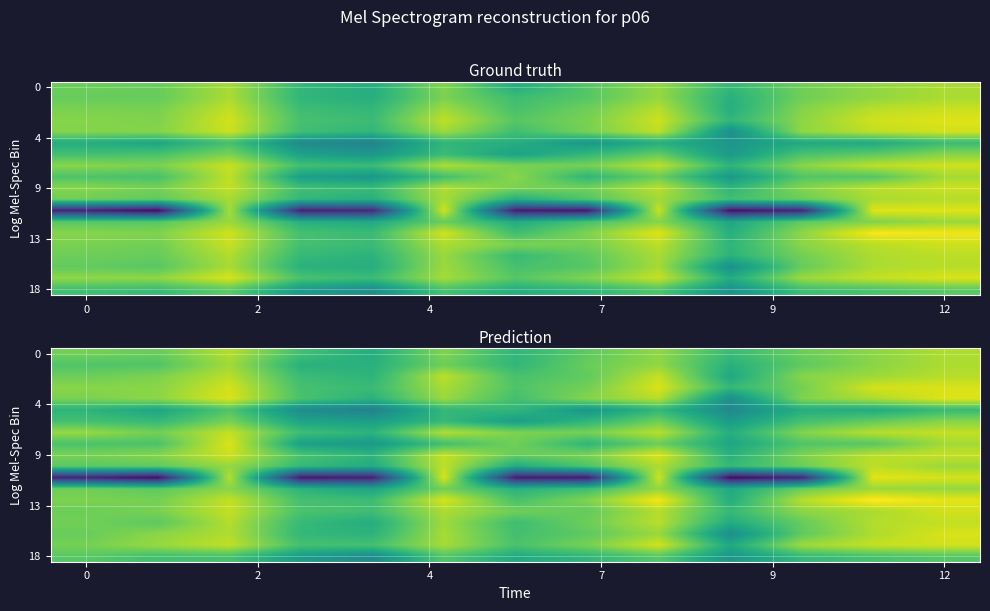

What is the total value across all series at 6?

163.9